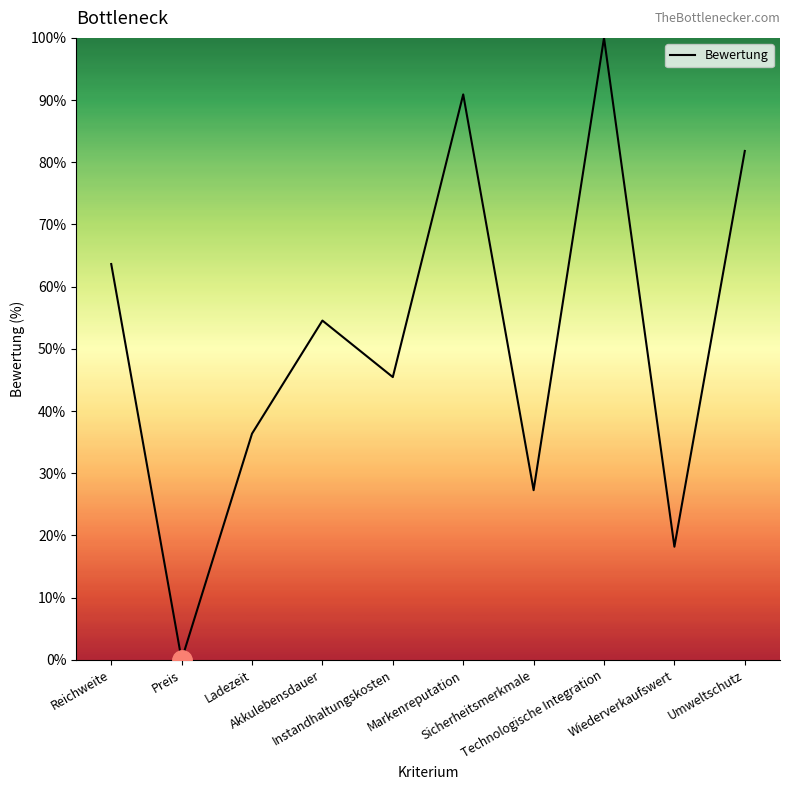

Where is the first local maximum?

Akkulebensdauer